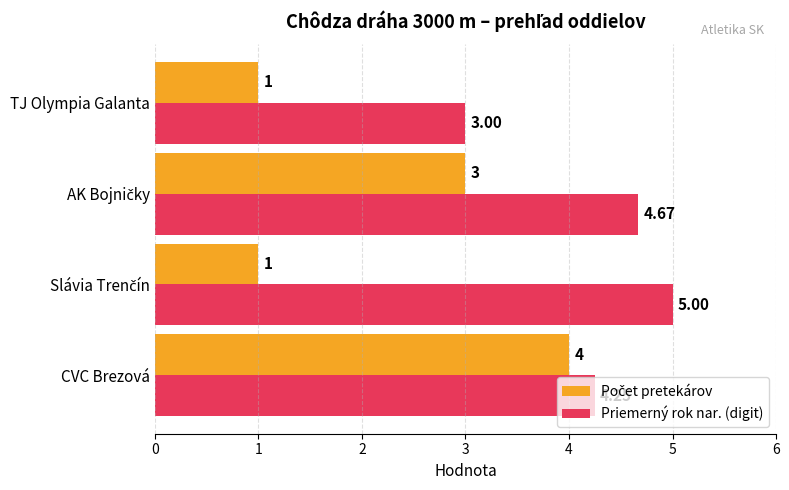

Which series has the largest total across all categories?

Priemerný rok nar. (digit)